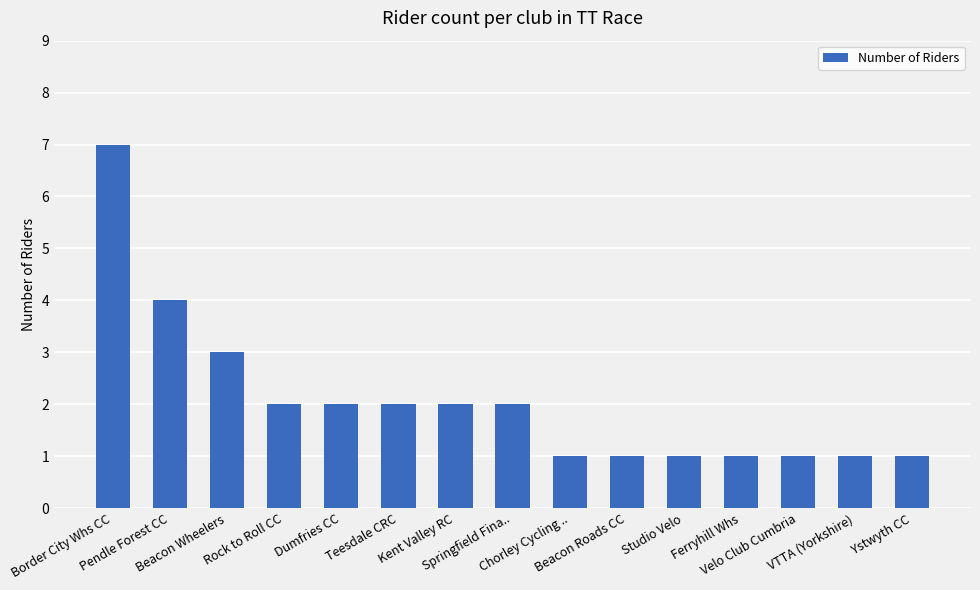

Reading left to right, transcribe all the data shown in this chart.

Border City Whs CC=7	Pendle Forest CC=4	Beacon Wheelers=3	Rock to Roll CC=2	Dumfries CC=2	Teesdale CRC=2	Kent Valley RC=2	Springfield Fina..=2	Chorley Cycling ..=1	Beacon Roads CC=1	Studio Velo=1	Ferryhill Whs=1	Velo Club Cumbria=1	VTTA (Yorkshire)=1	Ystwyth CC=1